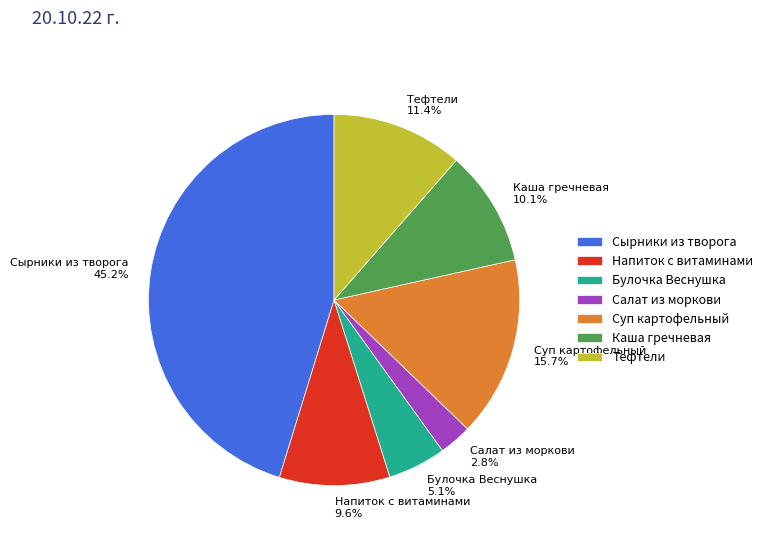

Does any single category account for the majority?

No